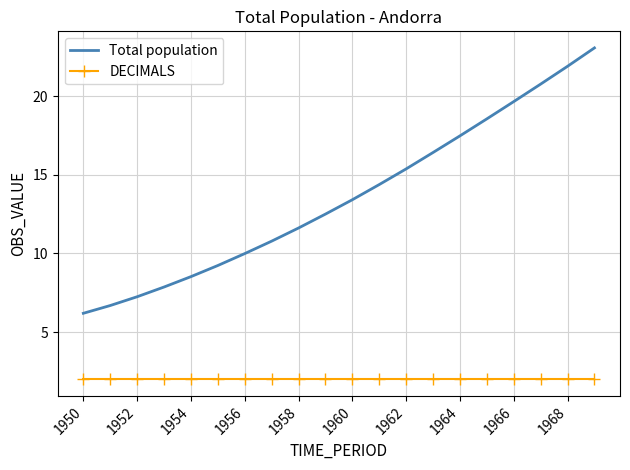

What is the highest value of the Total population series?

23.1